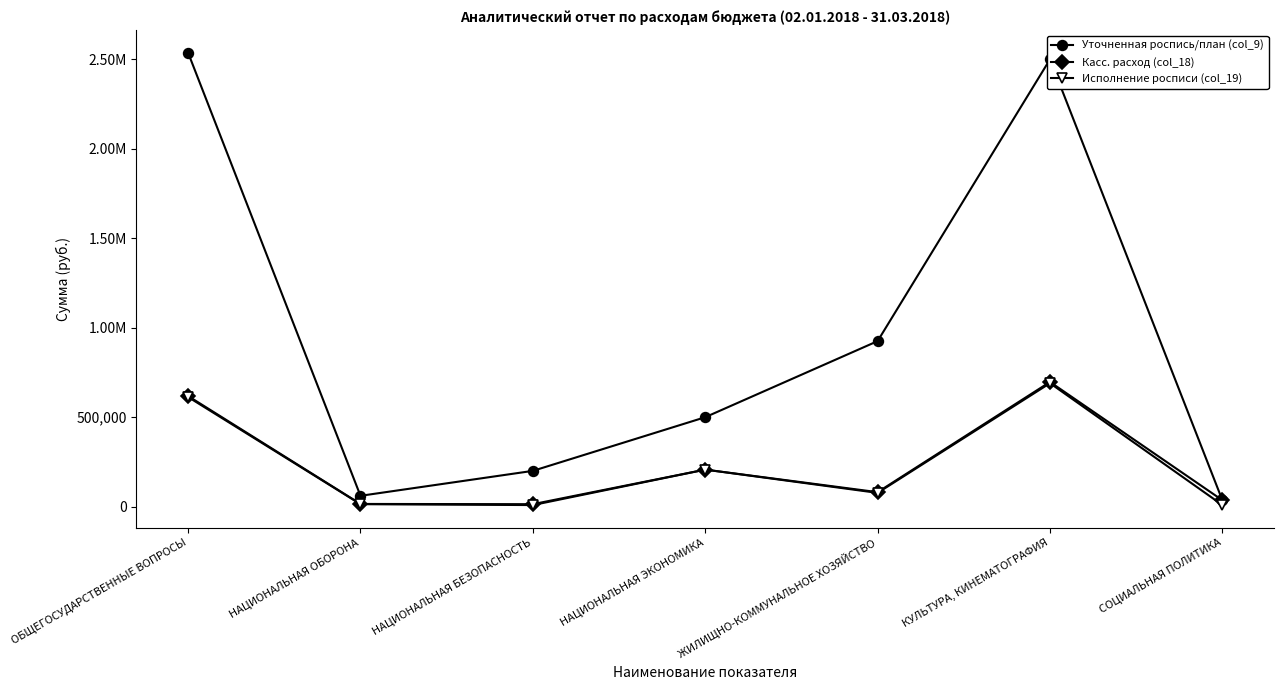

What is the smallest value displayed?

8800.0